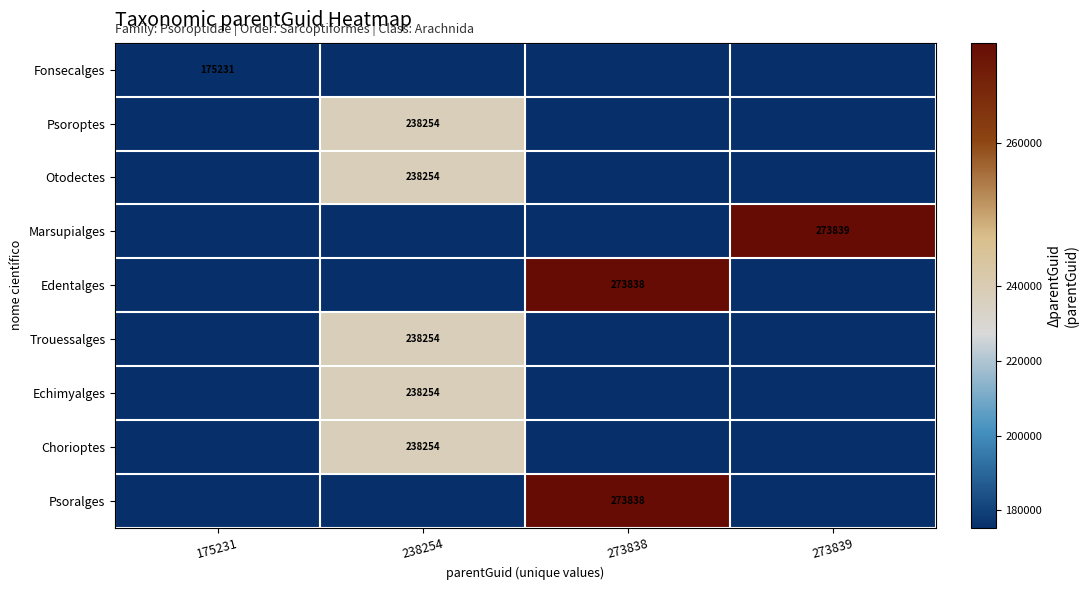

Is it true that Psoralges equals 120332 at 273838?

False